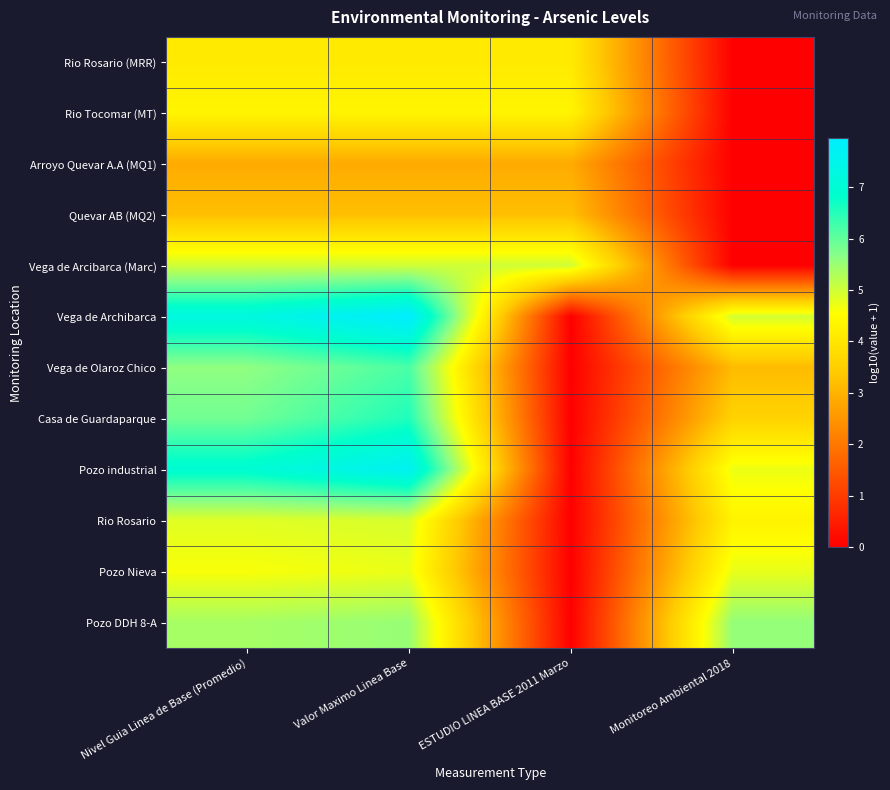

At how many categories does at least one series exceed 1?

4